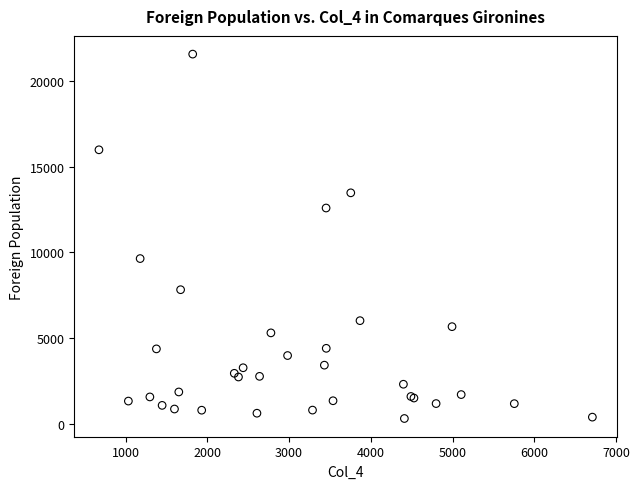

What Y value in the scatter plot is closest to 10937?

9637